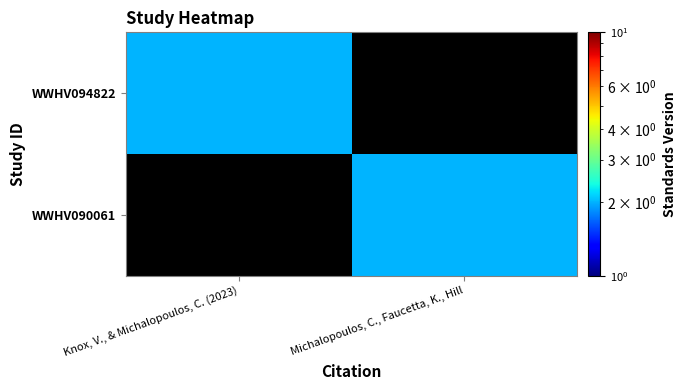

At which category is the sum across all series the highest?

Knox, V., & Michalopoulos, C. (2023)